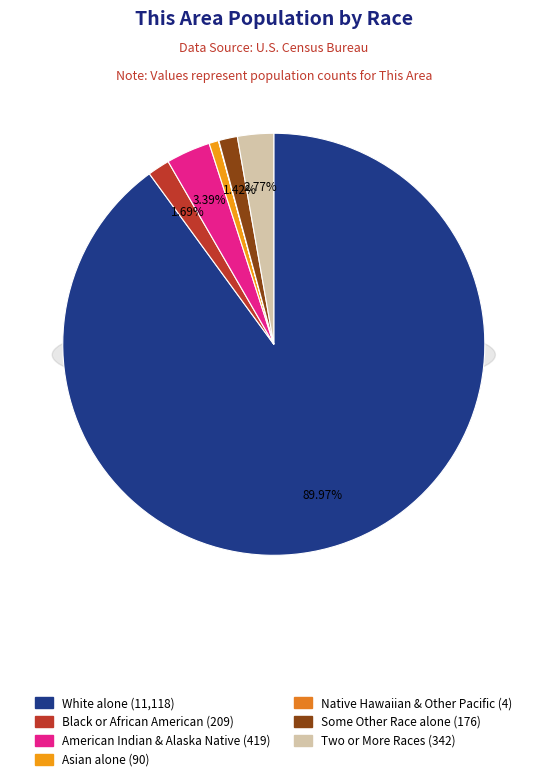

Is Asian alone the majority of the pie?

No